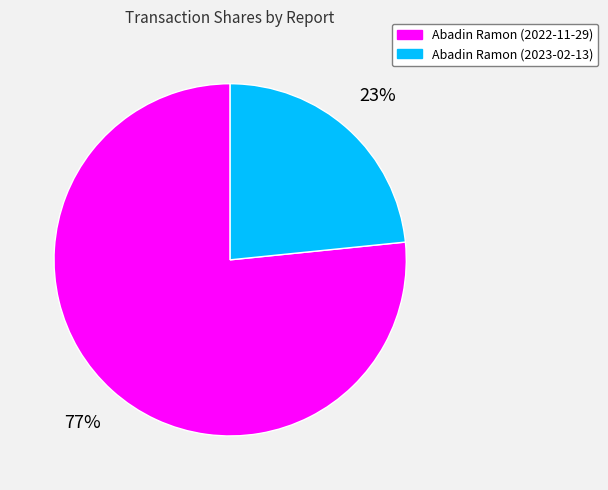

What percentage is the Abadin Ramon (2023-02-13) slice, to the nearest percent?

23%